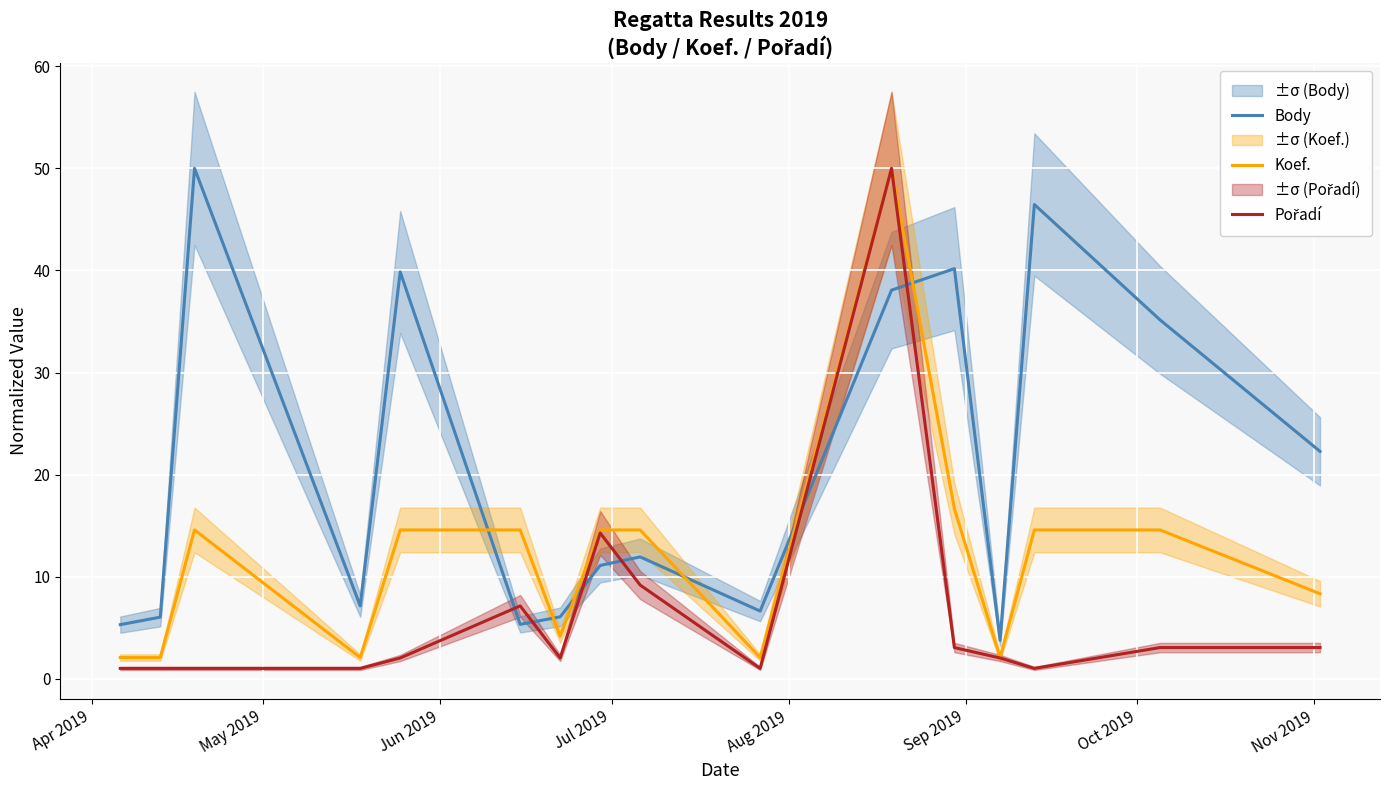

True or false: Pořadí and Koef. cross at least once.

False